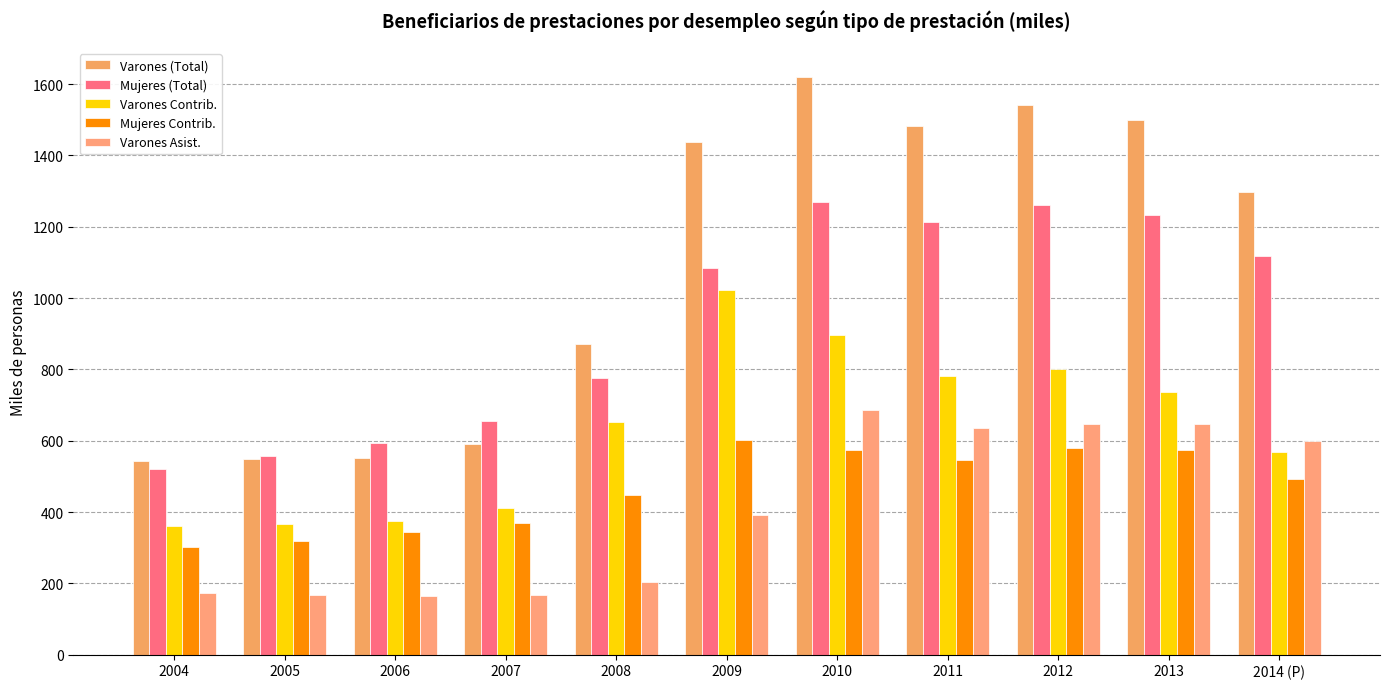

The value of Mujeres Contrib. at 2007 is 369.6. True or false?

True